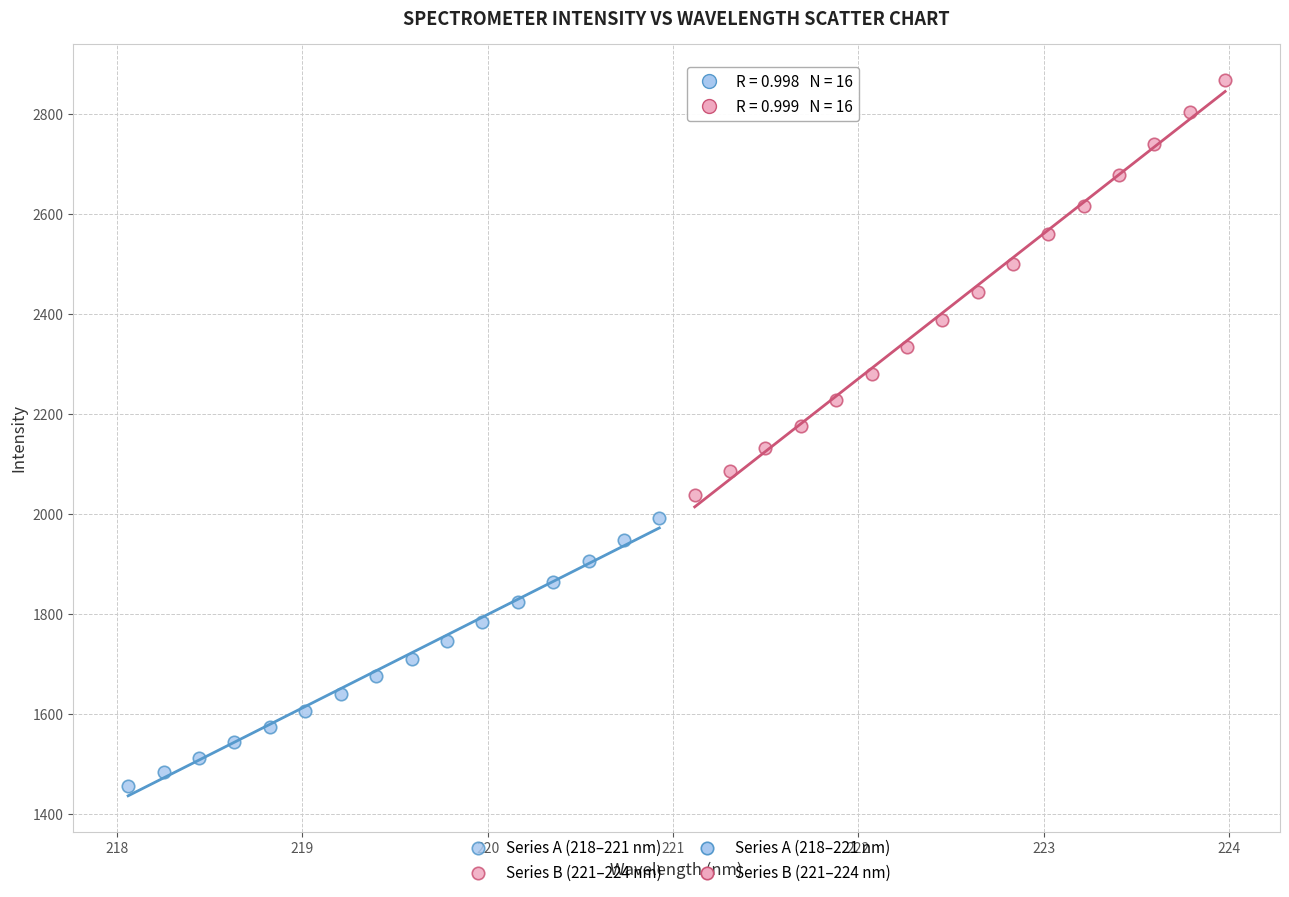

Which series has the widest spread of Y values?

Series B (221–224 nm)